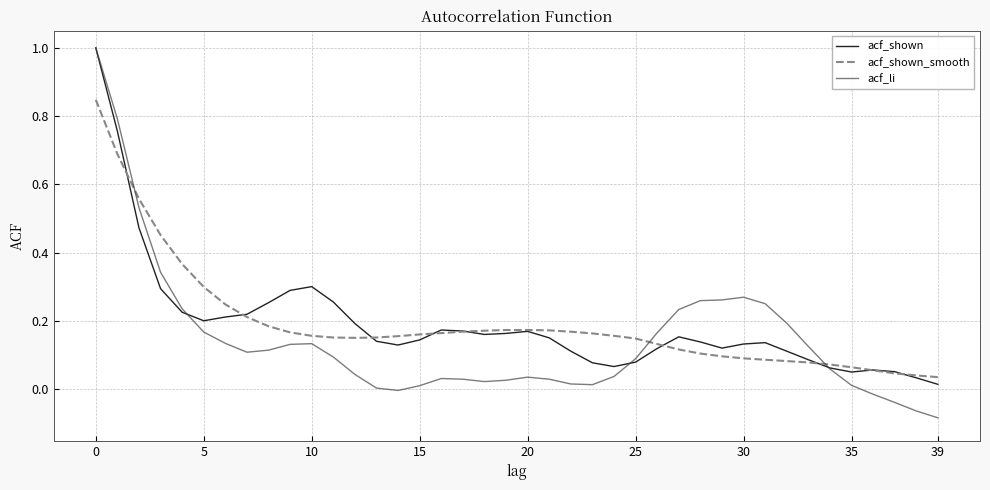

What is the maximum value shown in the chart?

1.0